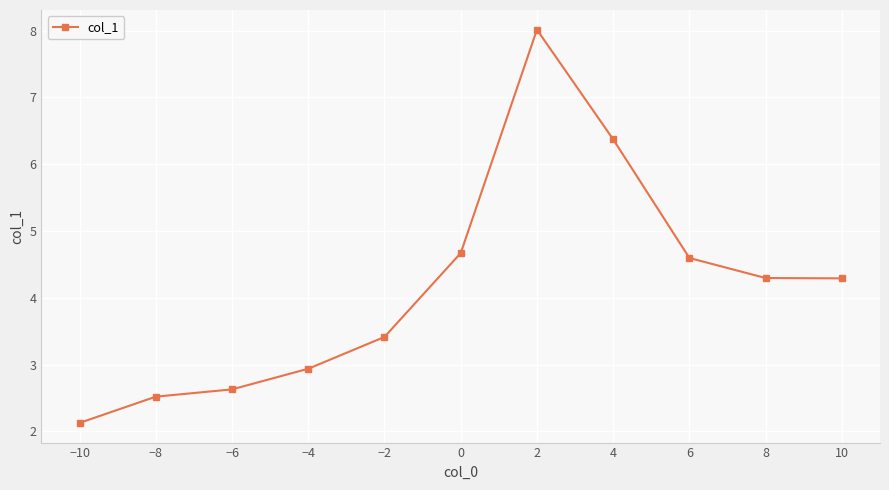

True or false: the data shows 2.4 at 10.

False